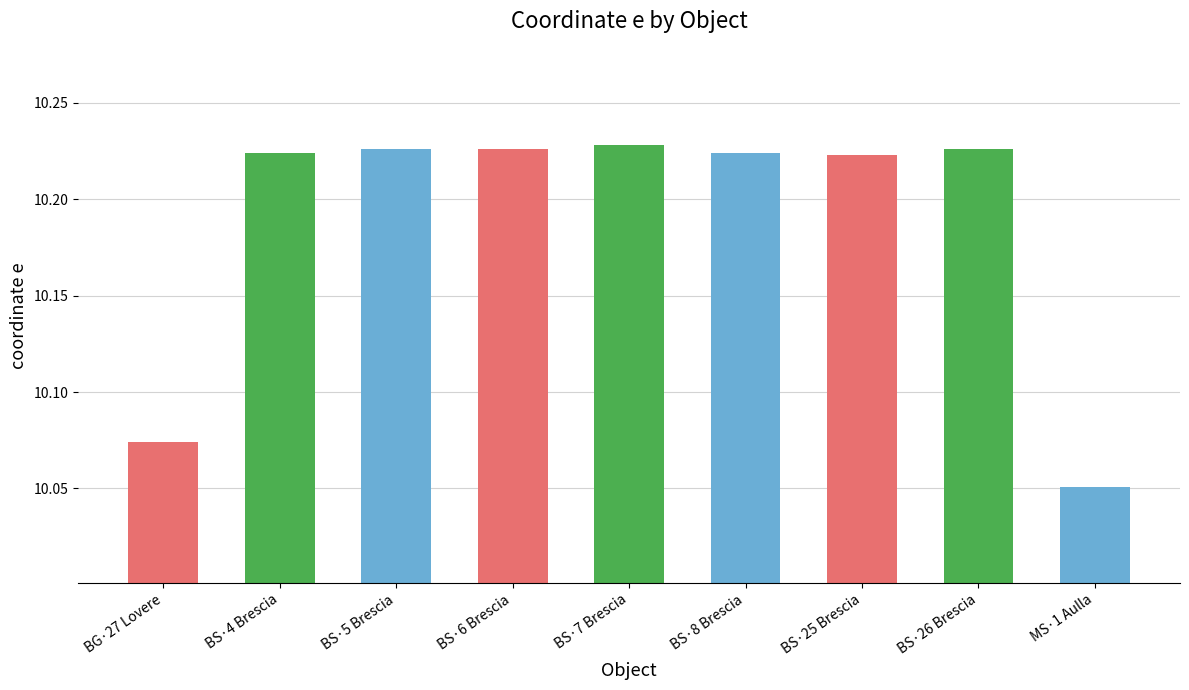

What is the difference between the maximum and second lowest values?

0.2